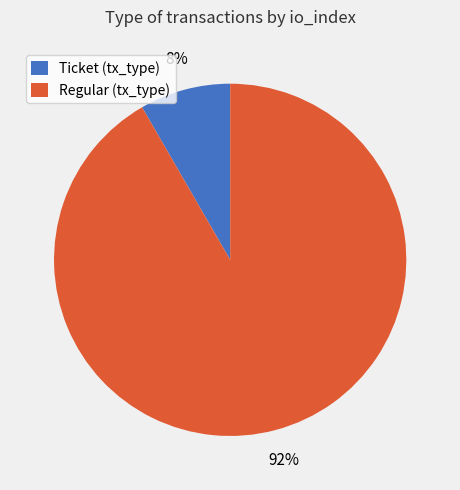

The Regular (tx_type) slice represents 92% of the pie. True or false?

True